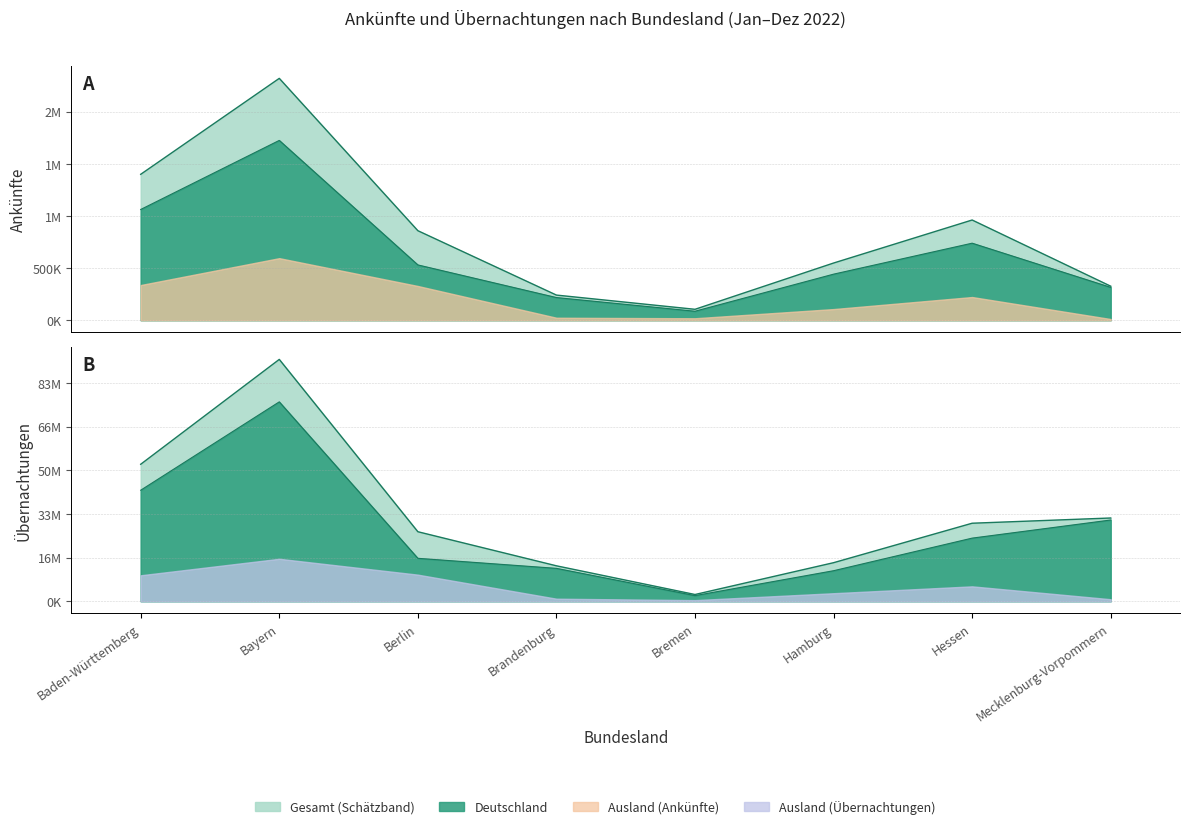

The Ankünfte Deutschland series shows 260293.3 at Berlin. True or false?

False